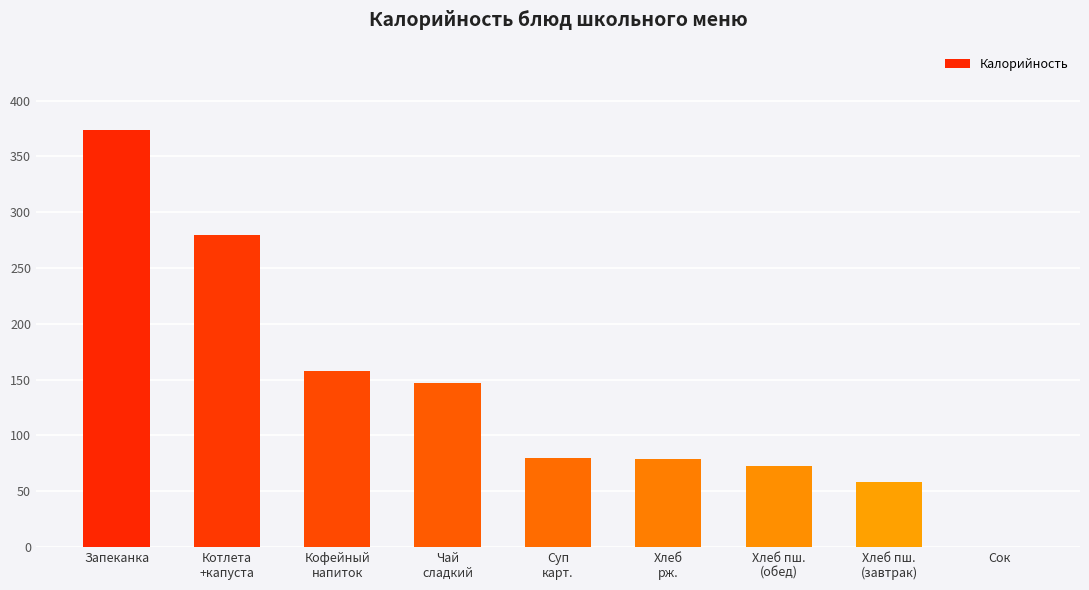

How many categories are shown in the chart?

9